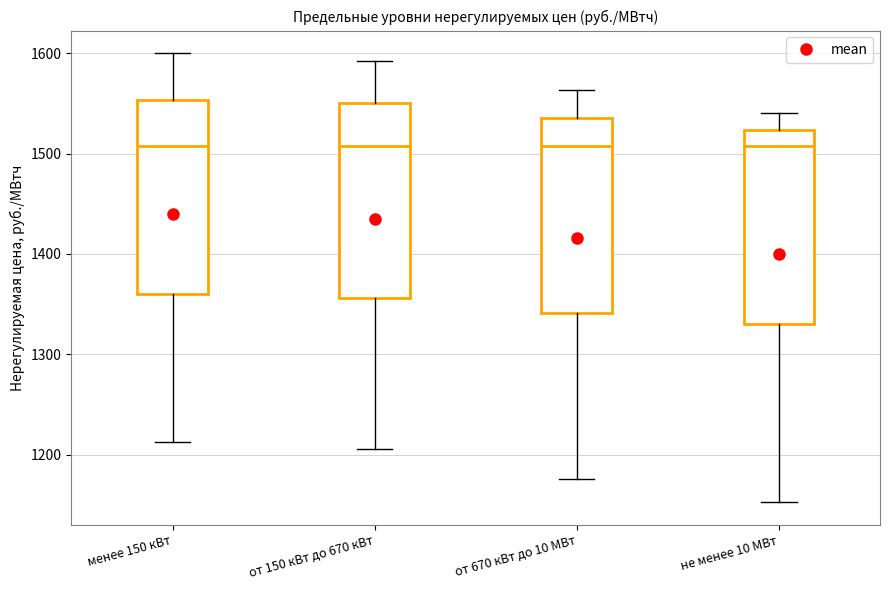

Reading left to right, read every box against the y-axis: the position of its median line, the range the box covers, and the ends of its whiskers. The values are not printed on the chart, so give them approximately, as read against the axis.

менее 150 кВт: median 1510, box 1360 to 1550, whiskers 1210 to 1600
от 150 кВт до 670 кВт: median 1510, box 1360 to 1550, whiskers 1210 to 1590
от 670 кВт до 10 МВт: median 1510, box 1340 to 1540, whiskers 1180 to 1560
не менее 10 МВт: median 1510, box 1330 to 1520, whiskers 1150 to 1540